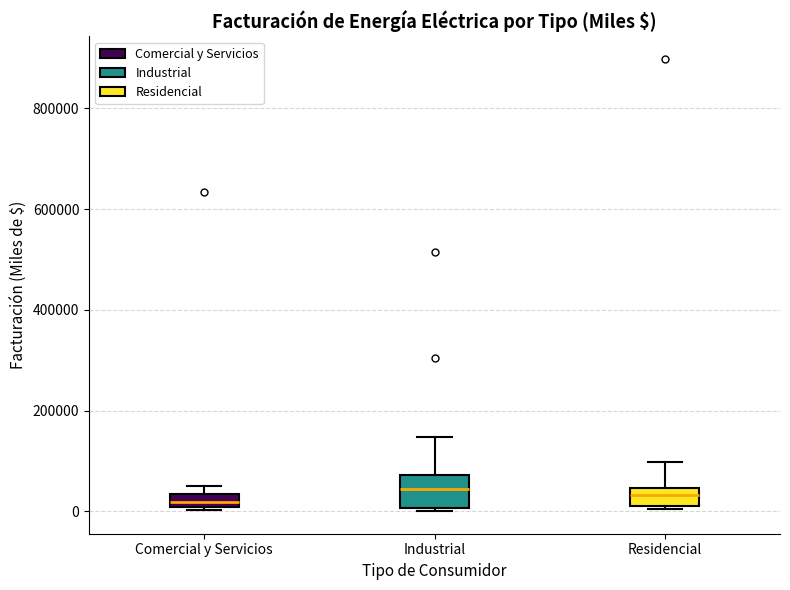

Where is the upper edge of the box for Comercial y Servicios on the y-axis? The values are not printed on the chart, so give them approximately, as read against the axis.

40000